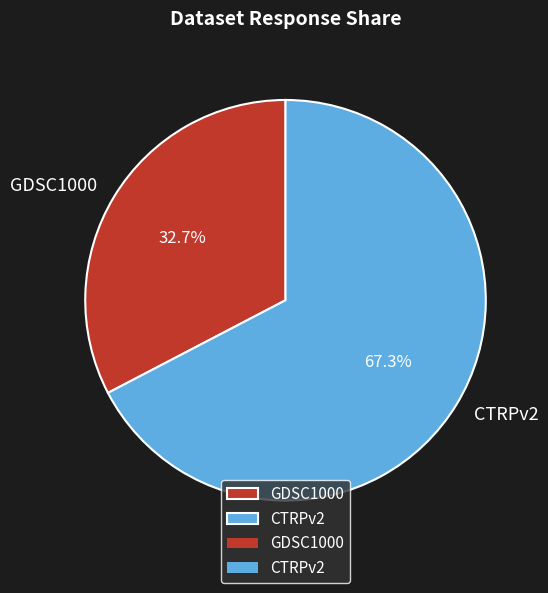

Is GDSC1000 the majority of the pie?

No